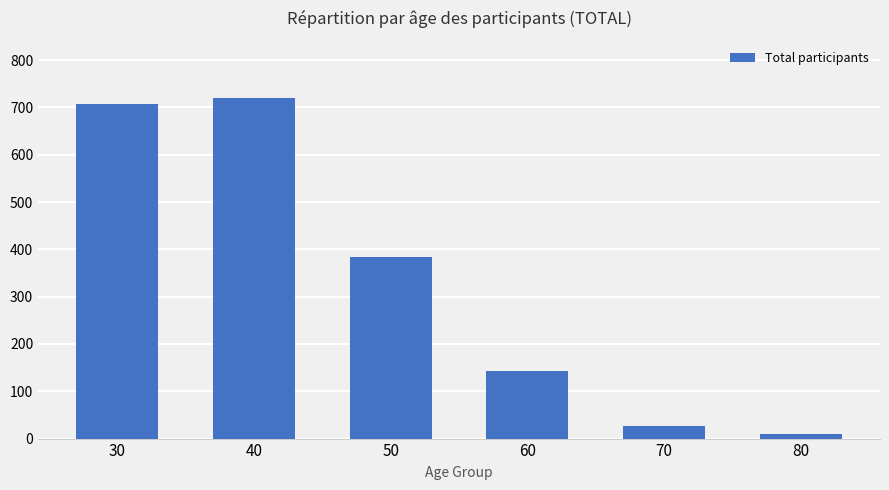

What is the smallest value displayed?

9